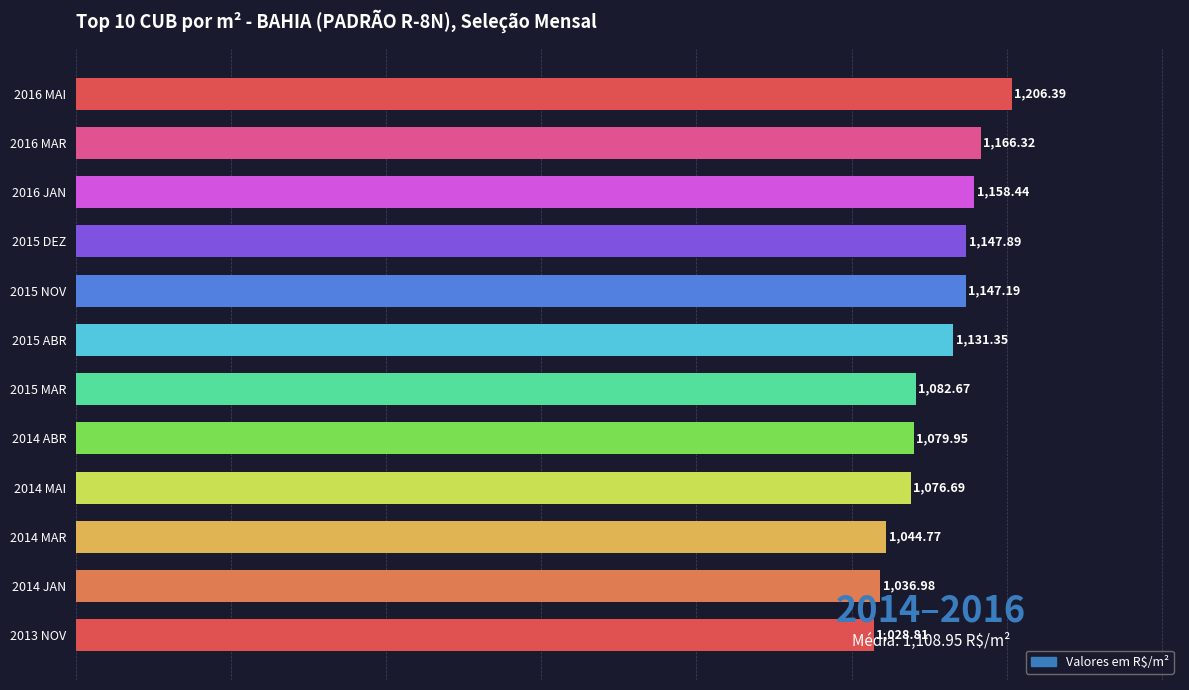

List the labels in order of value, smallest first.

2013 NOV, 2014 JAN, 2014 MAR, 2014 MAI, 2014 ABR, 2015 MAR, 2015 ABR, 2015 NOV, 2015 DEZ, 2016 JAN, 2016 MAR, 2016 MAI